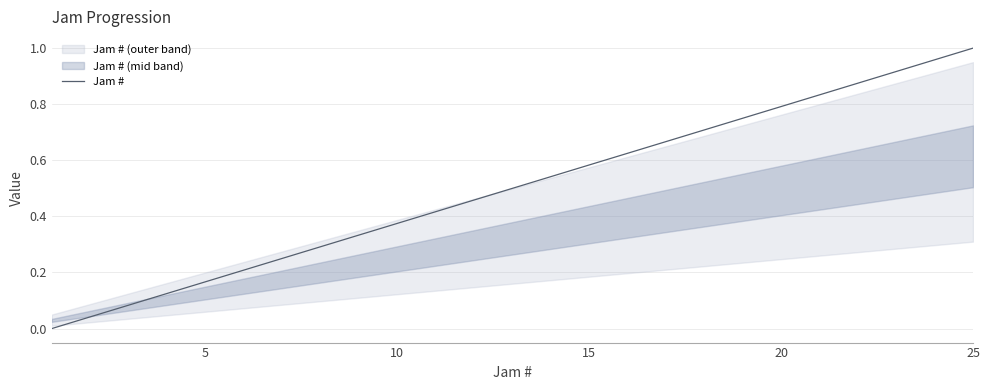

The value of Jam # at 20 is 0.8. True or false?

True